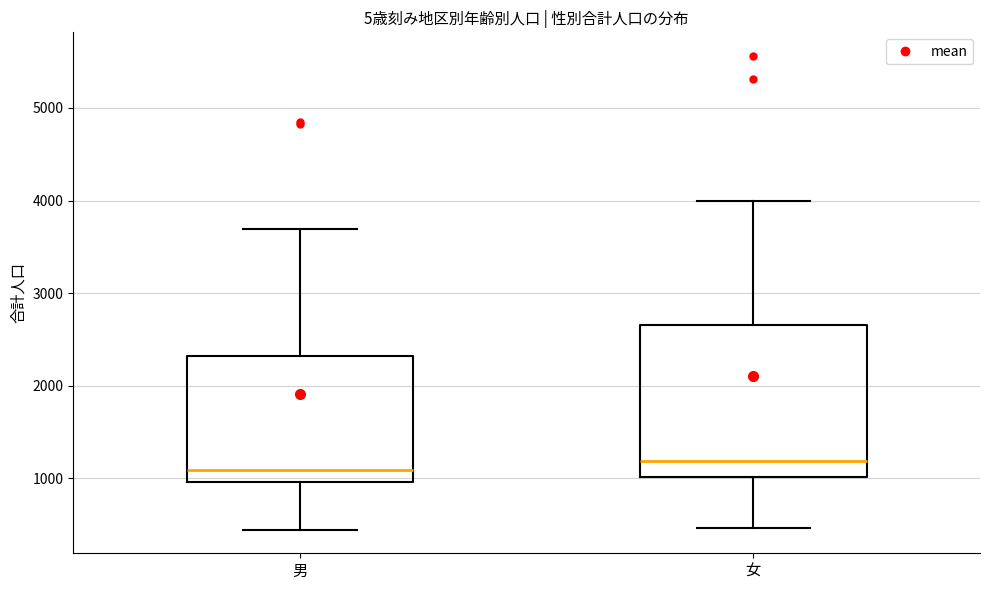

Reading left to right, read every box against the y-axis: the position of its median line, the range the box covers, and the ends of its whiskers. The values are not printed on the chart, so give them approximately, as read against the axis.

男: median 1100, box 1000 to 2300, whiskers 400 to 3700
女: median 1200, box 1000 to 2700, whiskers 500 to 4000